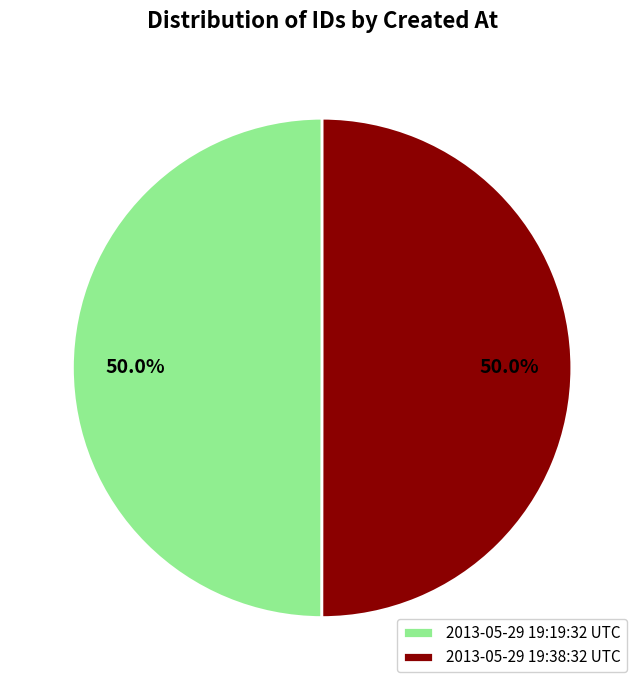

How much of the chart is everything except 2013-05-29 19:19:32 UTC?

50.0%